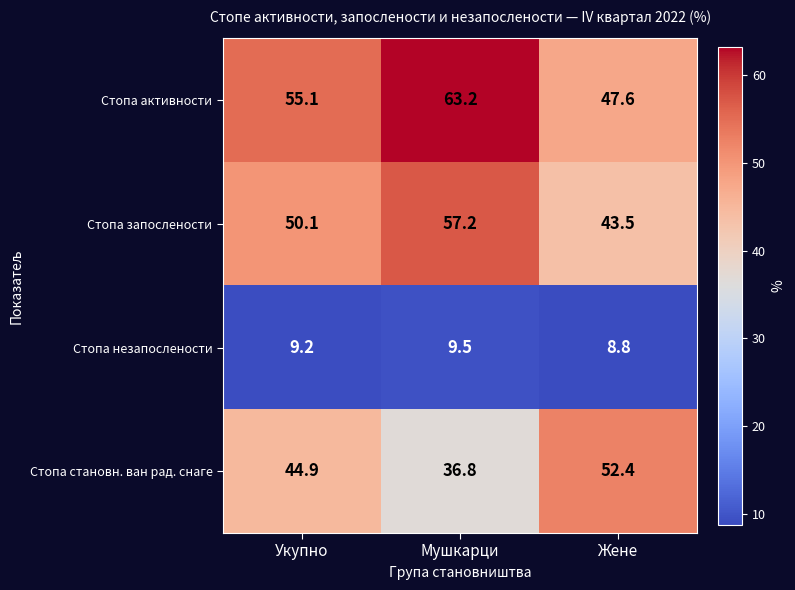

What is the spread (max minus min) of values at Мушкарци?

53.7